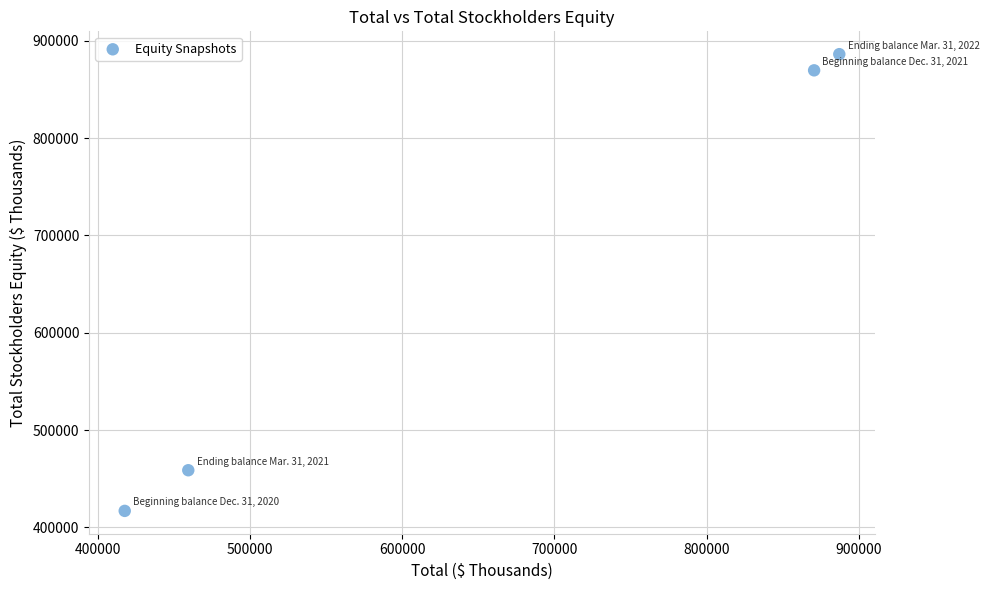

What is the range of Y values (max minus min)?

469302